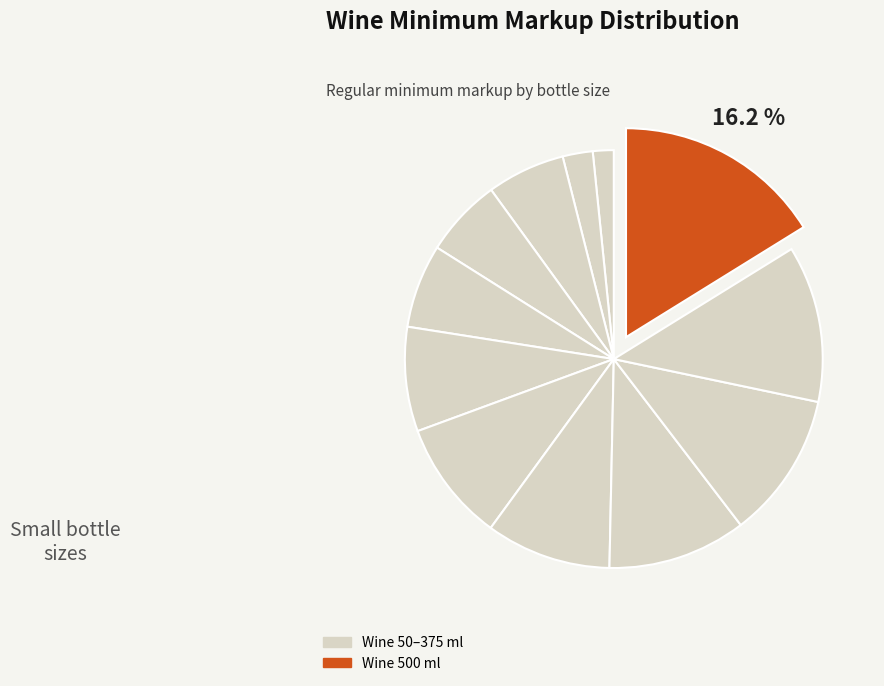

Count the number of slices in the pie.

12